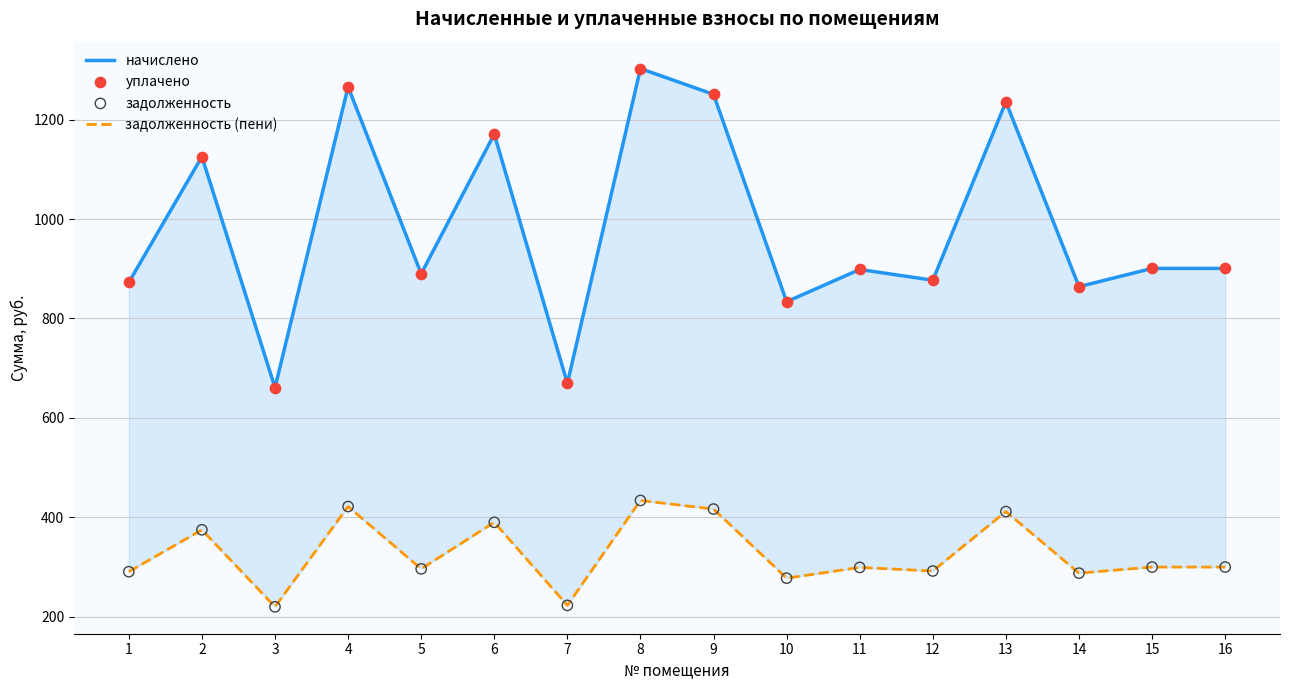

Which series contains the lowest Y value?

задолженность (пени)